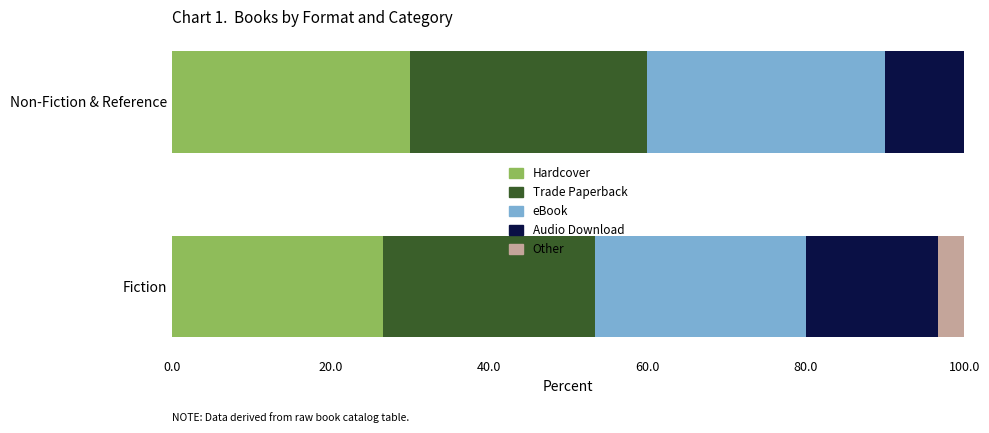

What is the sum of the Hardcover values at Fiction and Non-Fiction & Reference?

56.7